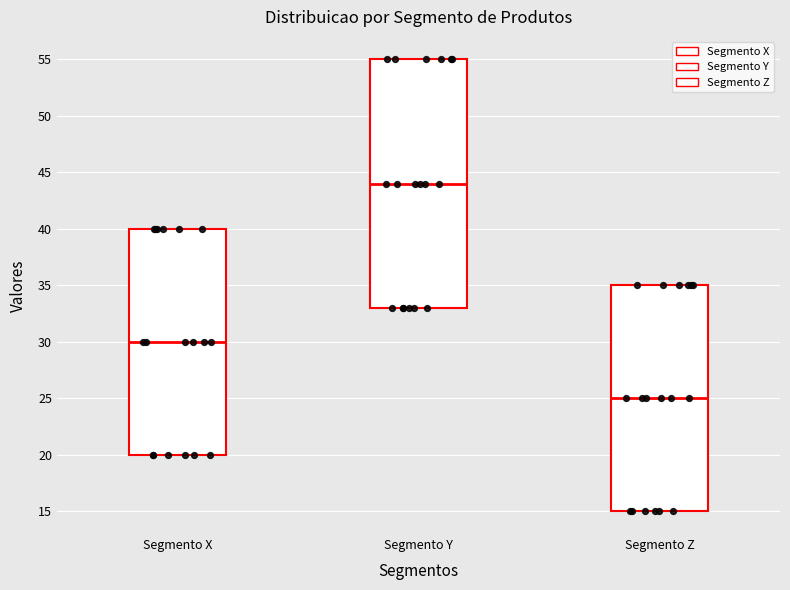

Which box's median line is the lowest?

Segmento Z